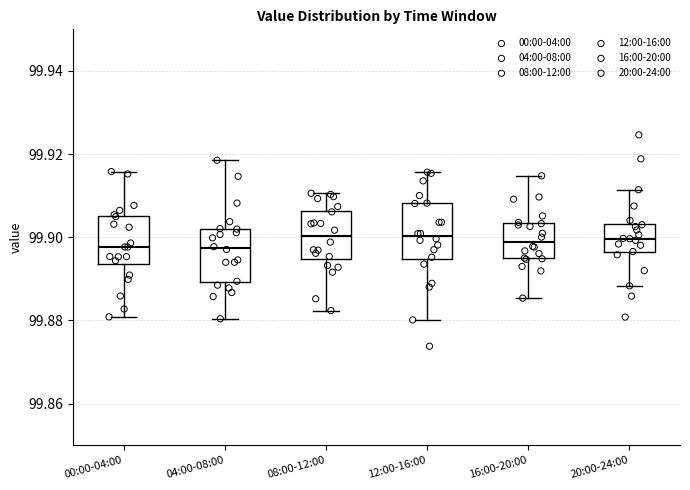

Reading left to right, read every box against the y-axis: the position of its median line, the range the box covers, and the ends of its whiskers. The values are not printed on the chart, so give them approximately, as read against the axis.

00:00-04:00: median 99.898, box 99.894 to 99.906, whiskers 99.880 to 99.916
04:00-08:00: median 99.898, box 99.890 to 99.902, whiskers 99.880 to 99.918
08:00-12:00: median 99.900, box 99.894 to 99.906, whiskers 99.882 to 99.910
12:00-16:00: median 99.900, box 99.894 to 99.908, whiskers 99.880 to 99.916
16:00-20:00: median 99.898, box 99.894 to 99.904, whiskers 99.886 to 99.914
20:00-24:00: median 99.900, box 99.896 to 99.904, whiskers 99.888 to 99.912